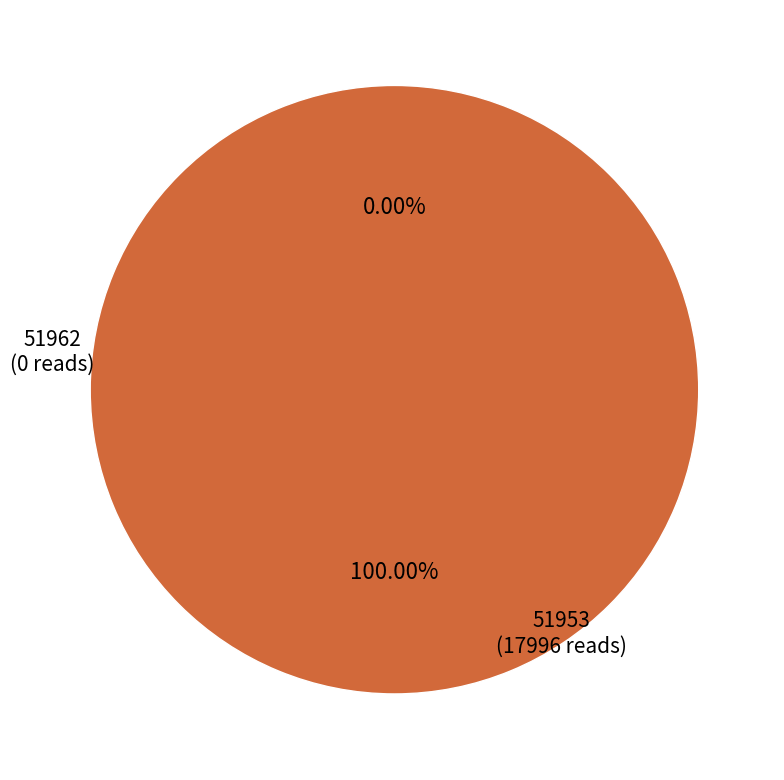

To the nearest percent, what is the combined percentage of 51953 and 51962?

100%